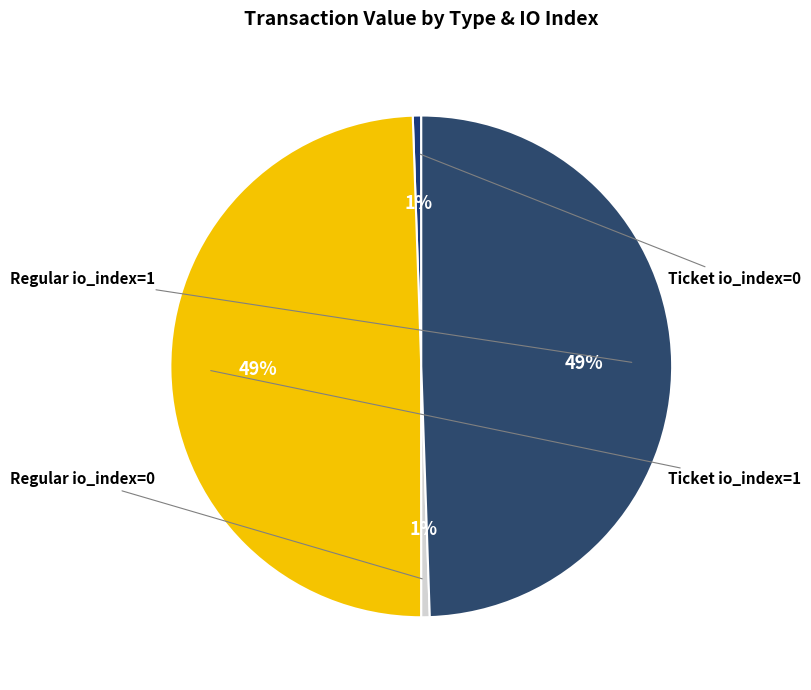

Is it true that Ticket io_index=0 is 11% of the pie?

False